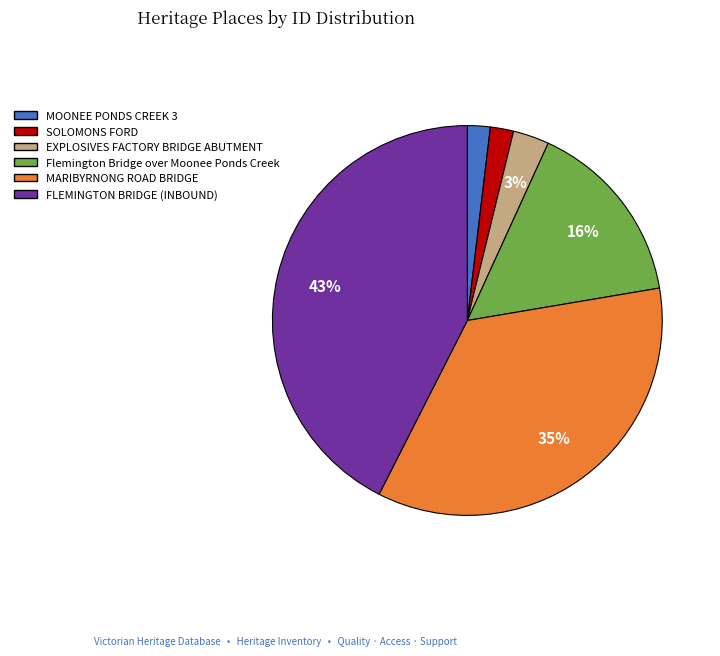

What percentage is the EXPLOSIVES FACTORY BRIDGE ABUTMENT slice, to the nearest percent?

3%